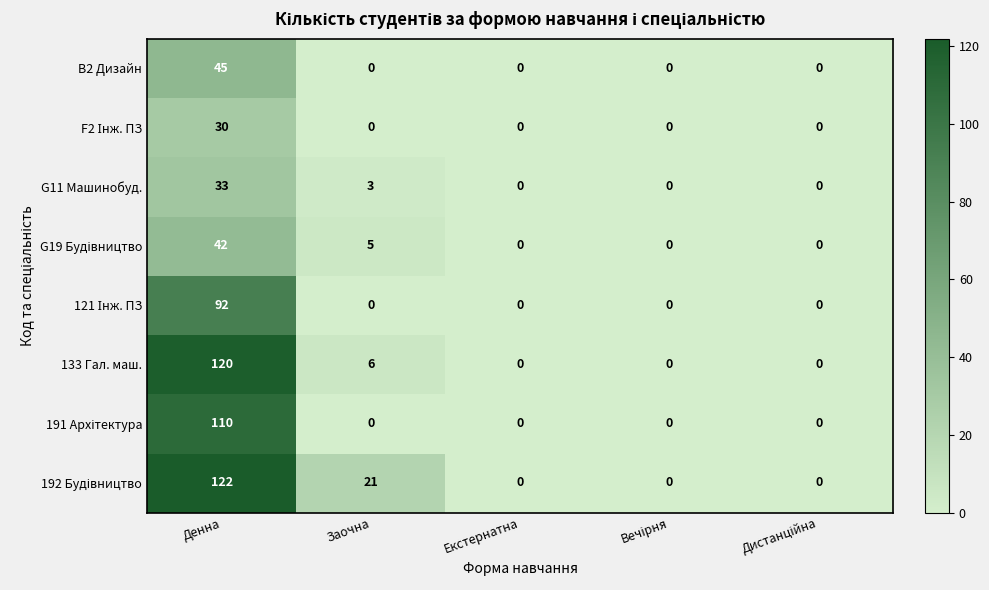

Is it true that 133 Гал. маш. equals 6 at Заочна?

True